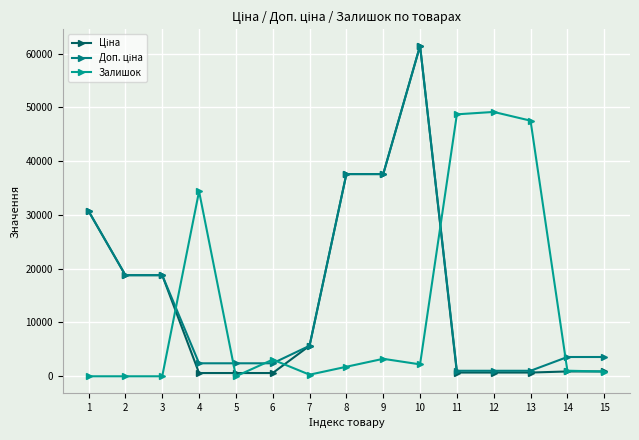

Where does the Доп. ціна series first go above 3583?

1